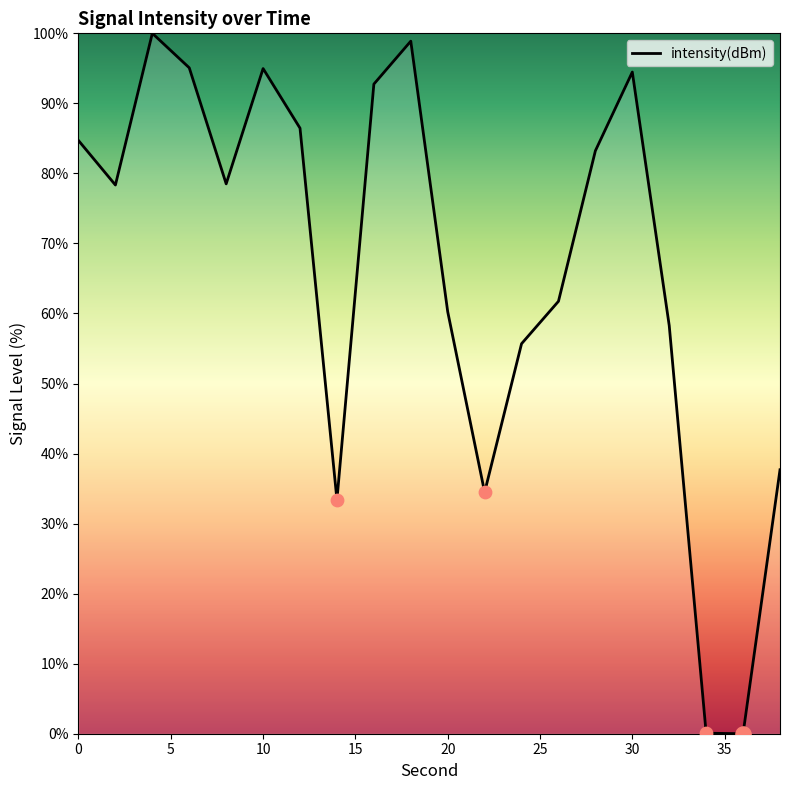

What is the difference between the maximum and minimum values?

100.0